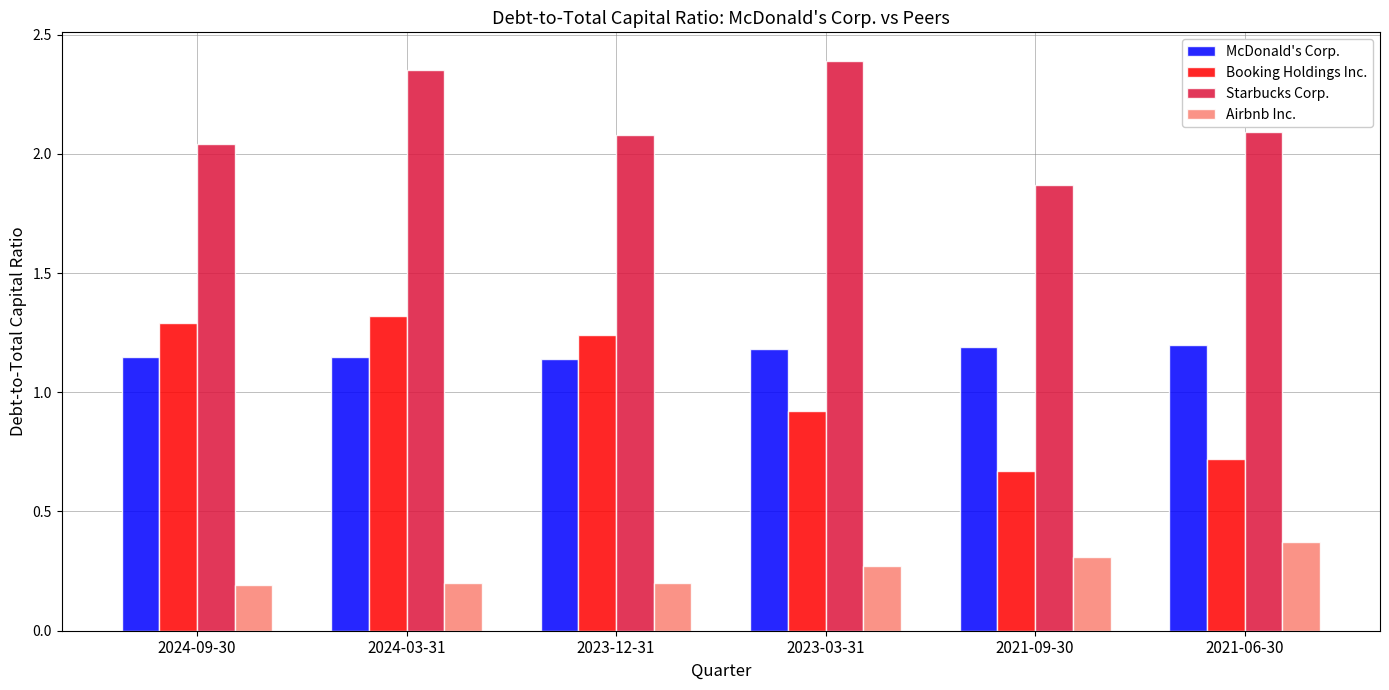

Where is Starbucks Corp. nearest to the value 2?

2024-09-30